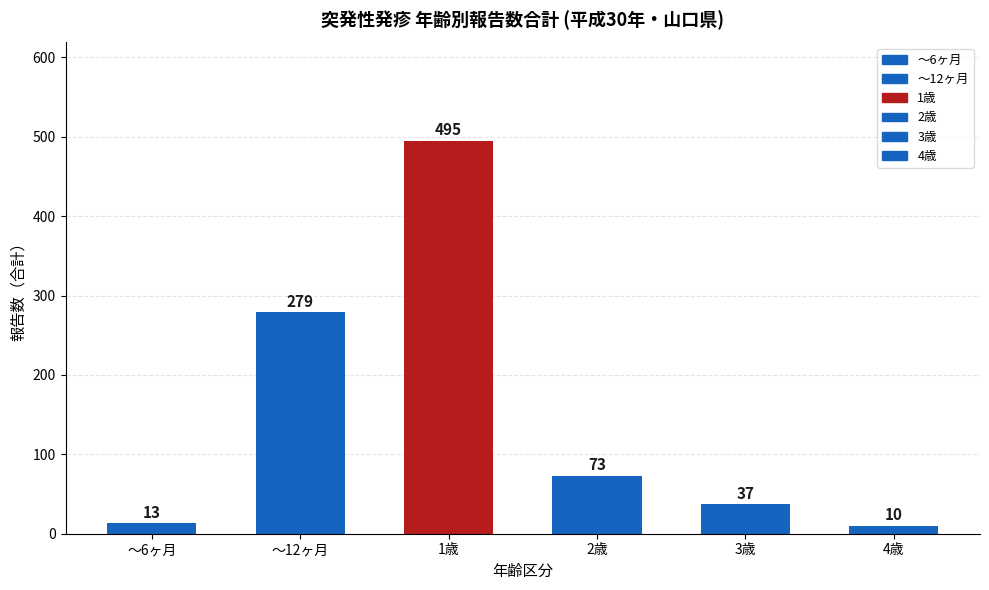

How many bars are there in total?

6